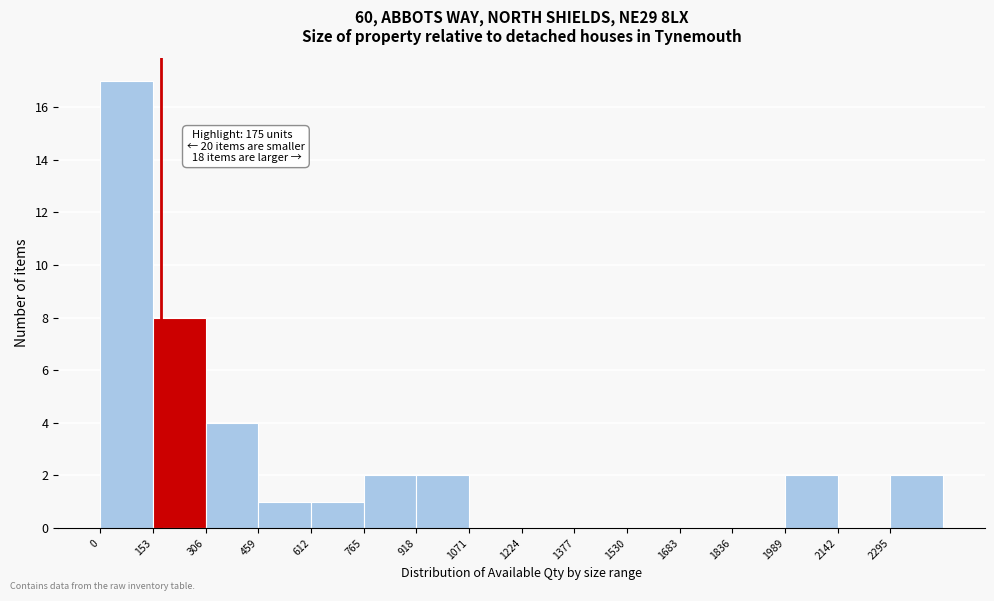

Which range on the x-axis has the tallest bar?

0 to 160